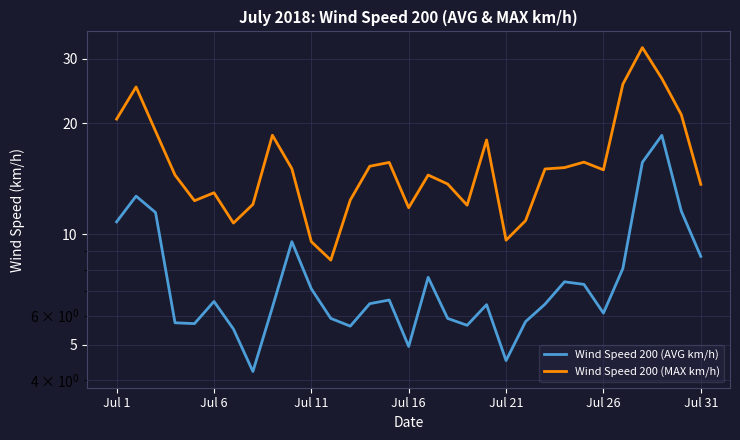

Is this an area chart (filled region under the line)?

No